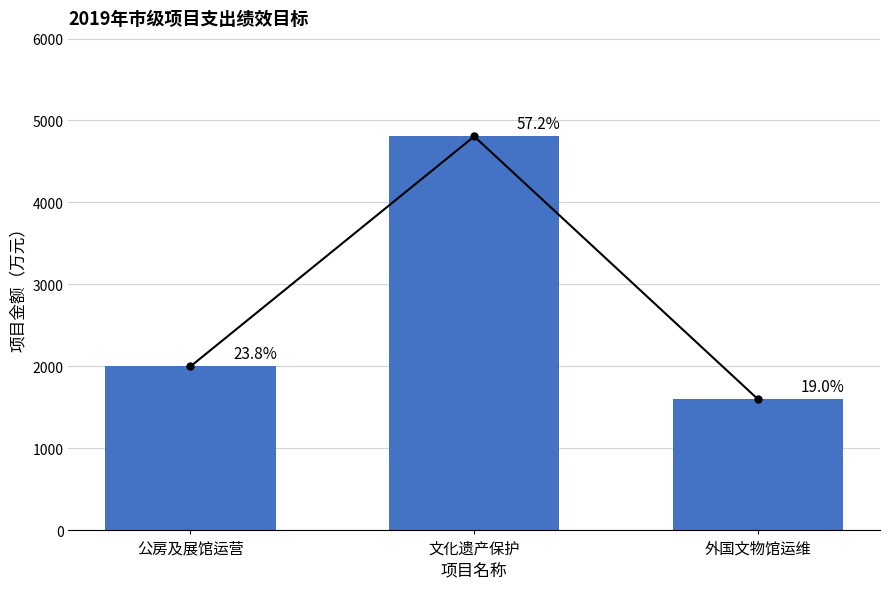

What is the difference between the values at 外国文物馆运维 and 公房及展馆运营?

400